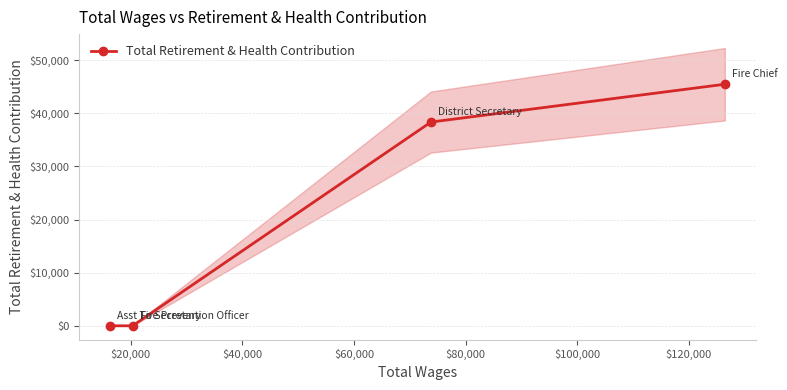

How many values are between 0 and 45463?

4